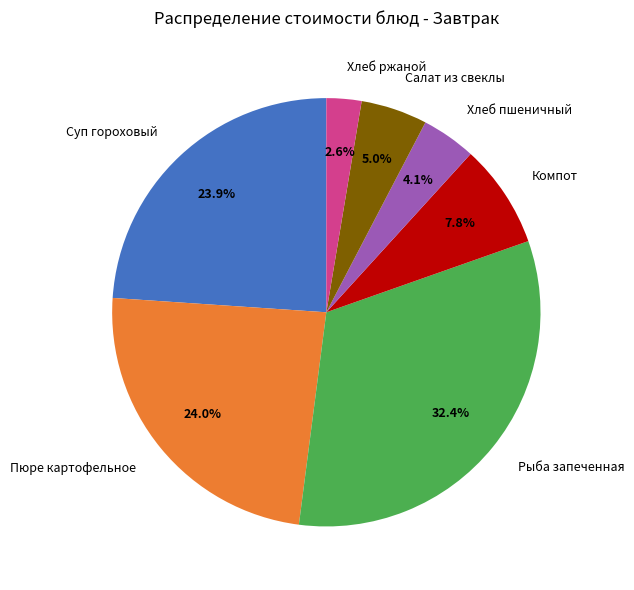

Is it true that Рыба запеченная is 24% of the pie?

False